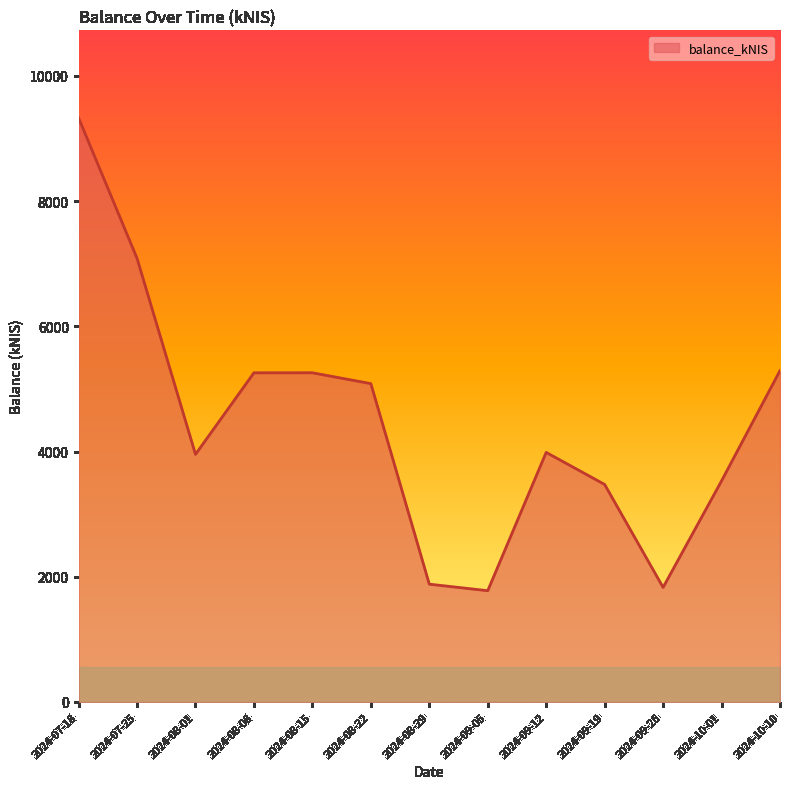

What is the change in value from 2024-07-25 to 2024-09-26?

-5255.0